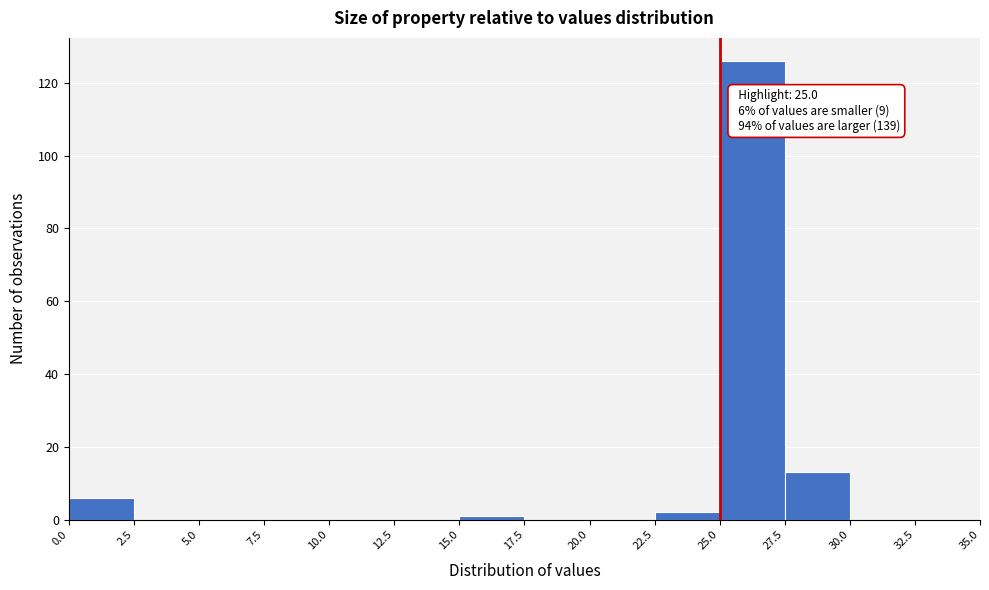

Over which range of the x-axis is the bar tallest?

25.0 to 27.5